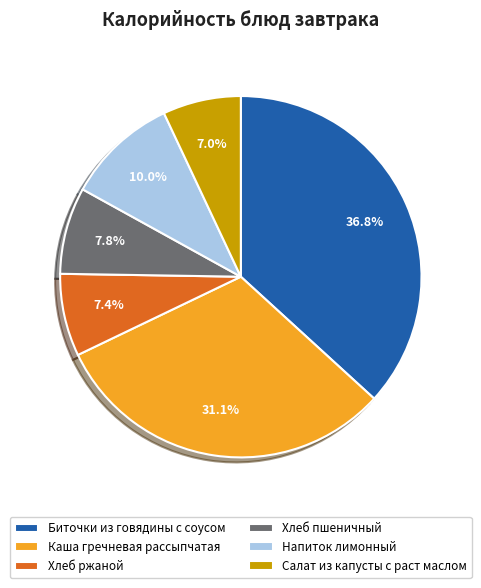

Which slice is the largest?

Биточки из говядины с соусом